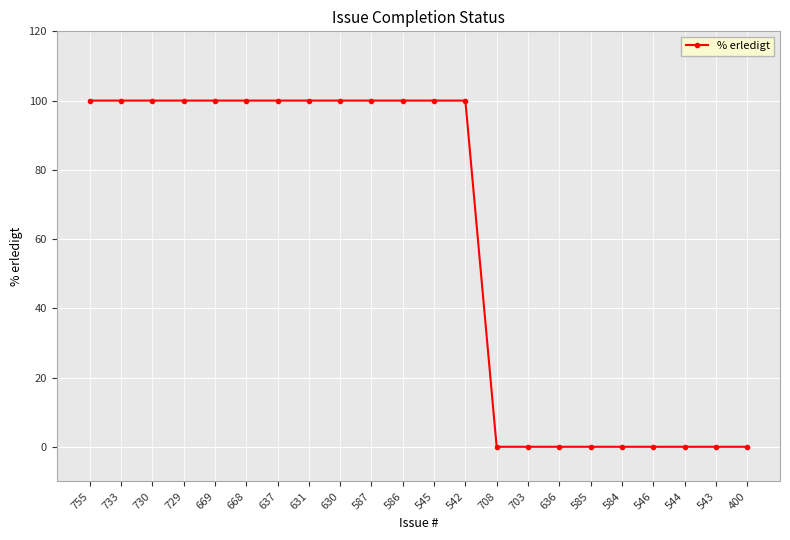

What is the greatest value displayed?

100